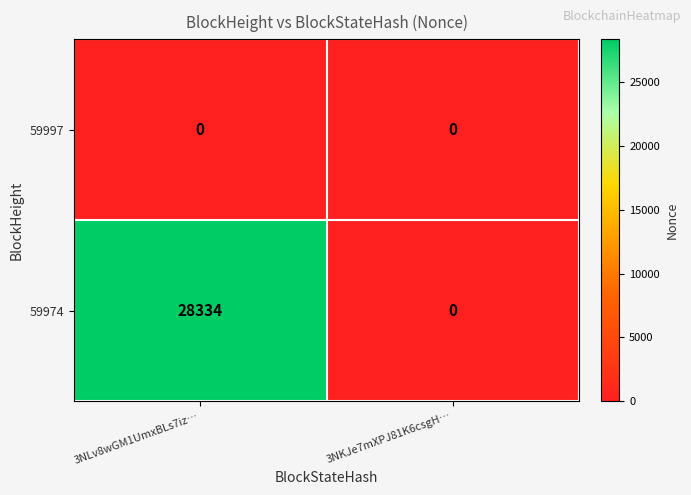

At which category is the sum across all series the highest?

3NLv8wGM1UmxBLs7iz…